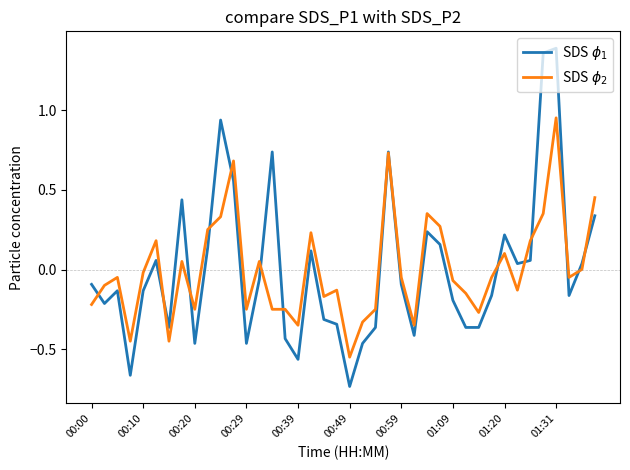

Does the chart display data point markers on the line(s)?

No